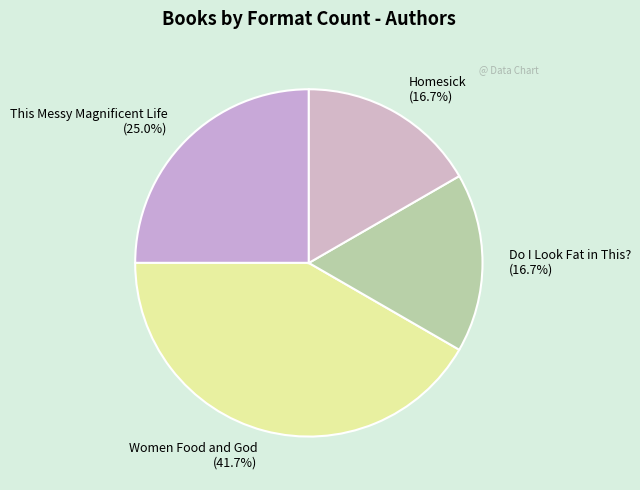

What percentage is NOT represented by Women Food and God?

58.3%